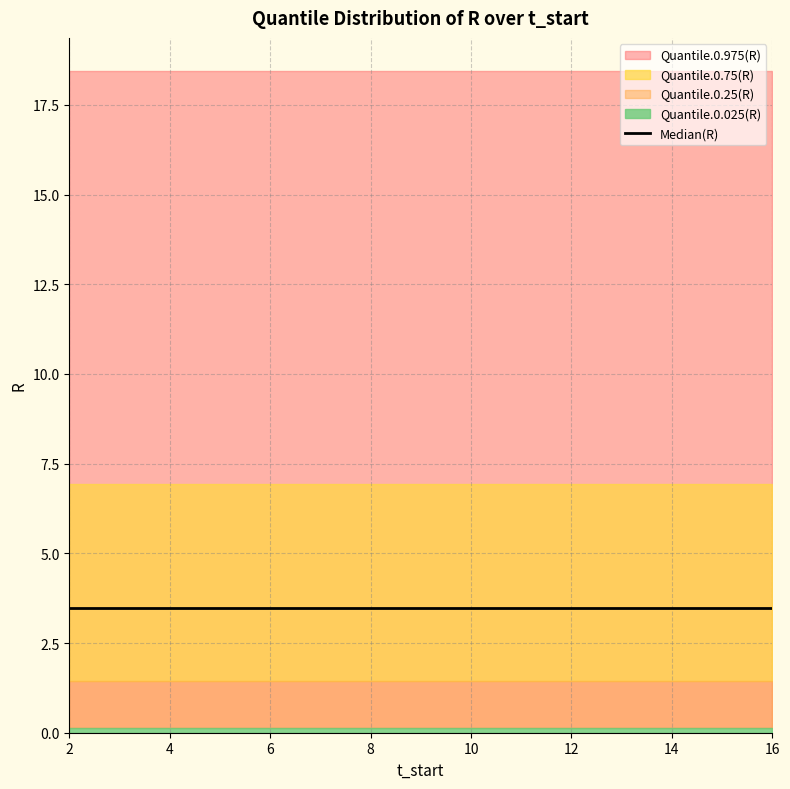

What is the average value of the Quantile.0.25(R) series?

1.4